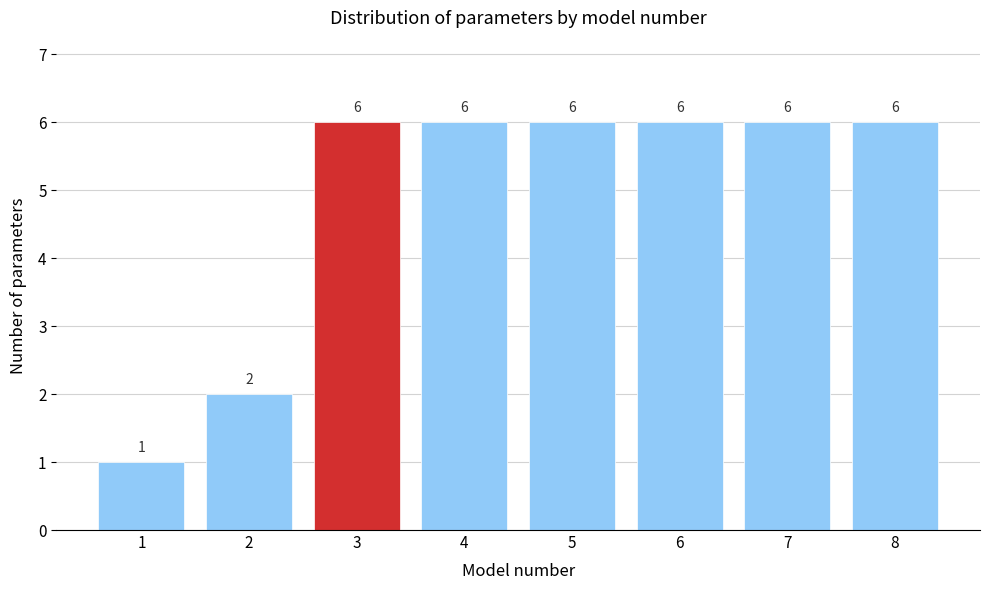

Reading left to right, transcribe all the data shown in this chart.

1=1	2=2	3=6	4=6	5=6	6=6	7=6	8=6